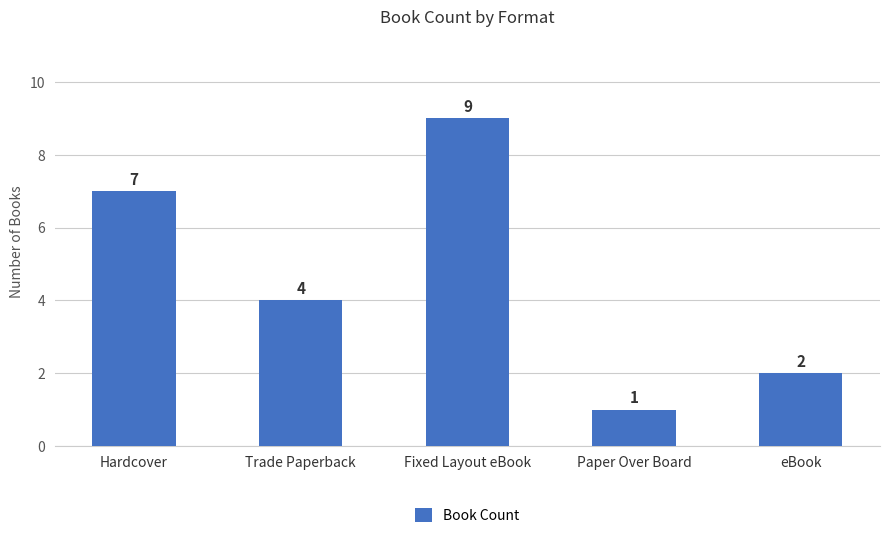

What is the difference between the values at Fixed Layout eBook and Trade Paperback?

5